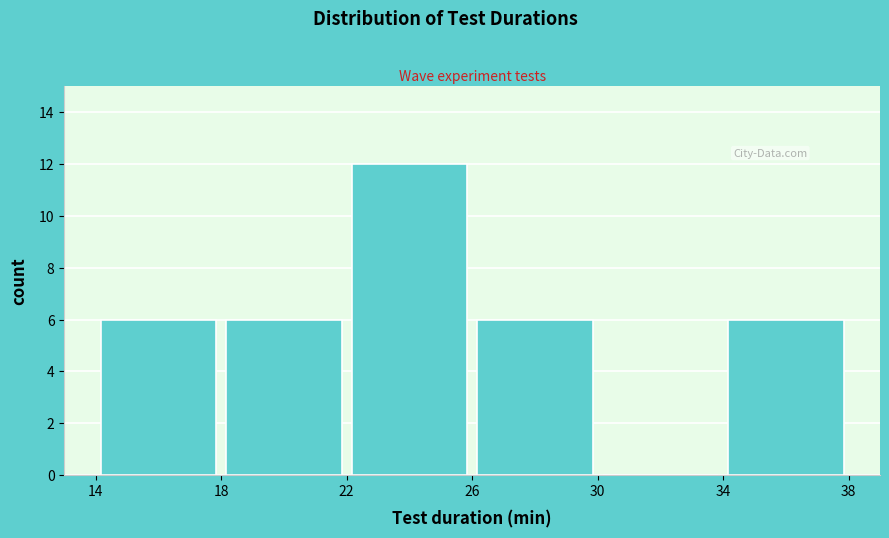

Over which range of the x-axis is the bar tallest?

22 to 26